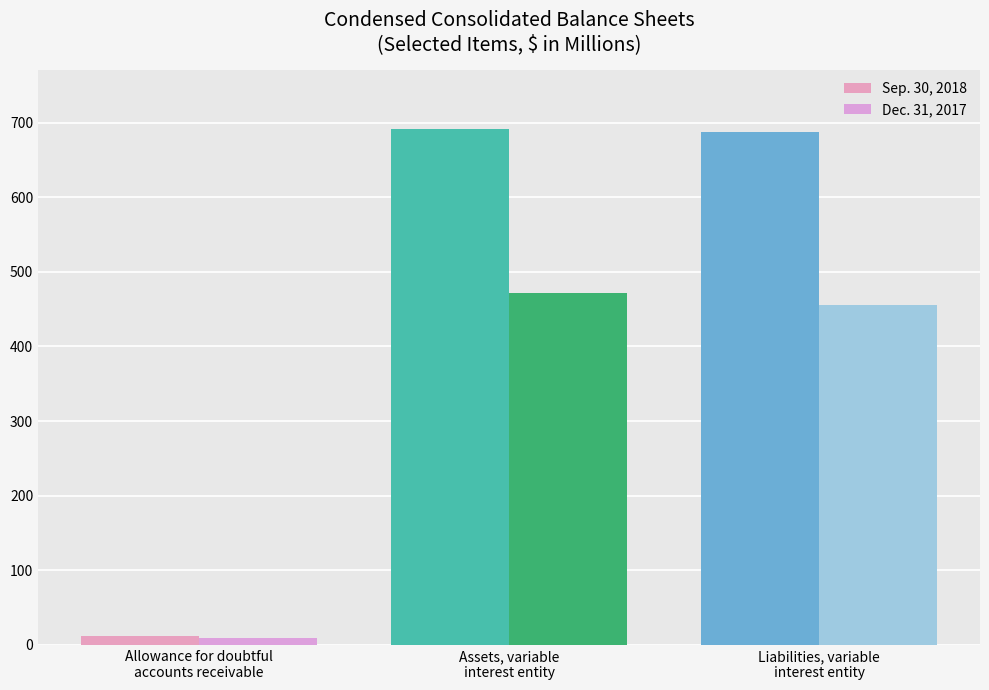

Reading left to right, list all the values displayed in this chart.

Sep. 30, 2018: Allowance for doubtful
accounts receivable=12	Assets, variable
interest entity=691	Liabilities, variable
interest entity=688
Dec. 31, 2017: Allowance for doubtful
accounts receivable=9	Assets, variable
interest entity=471	Liabilities, variable
interest entity=455